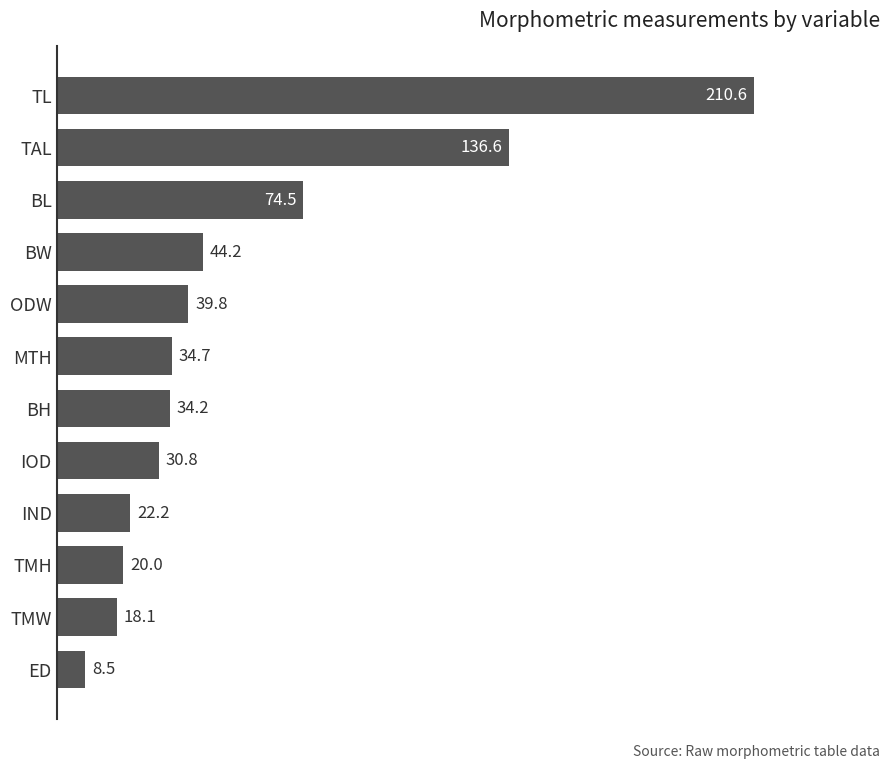

Rank the categories by value from highest to lowest.

TL, TAL, BL, BW, ODW, MTH, BH, IOD, IND, TMH, TMW, ED